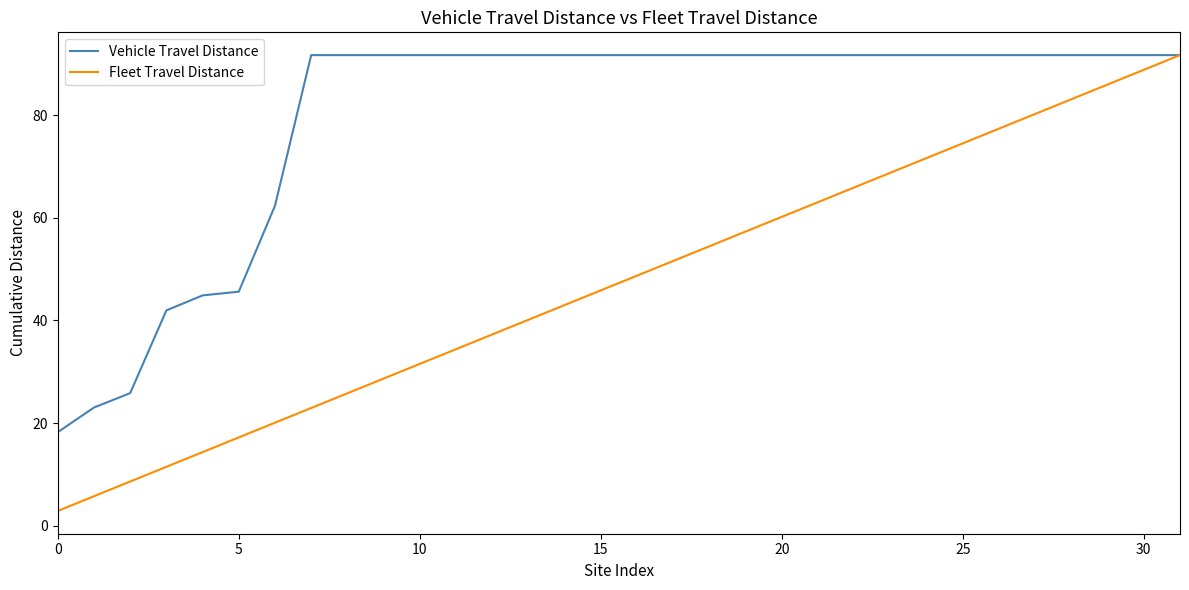

What is the maximum value for Vehicle Travel Distance?

91.7